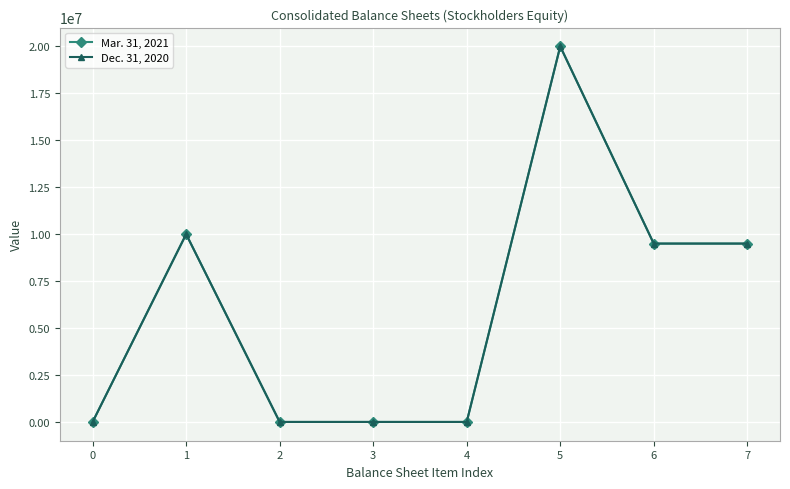

How many values in Dec. 31, 2020 are above zero?

5